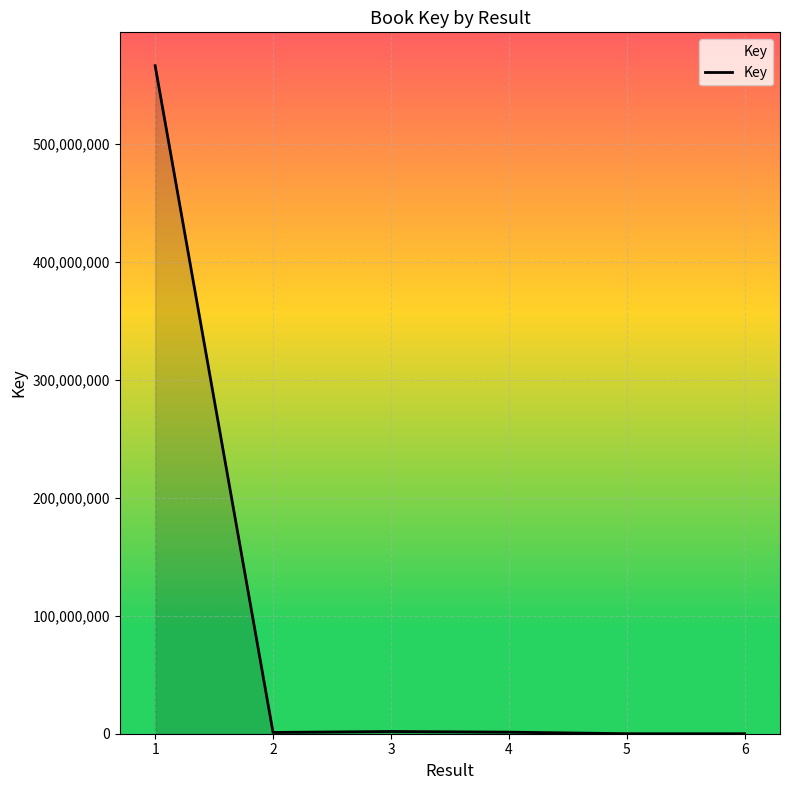

What is the change in value from 2 to 3?

+821734